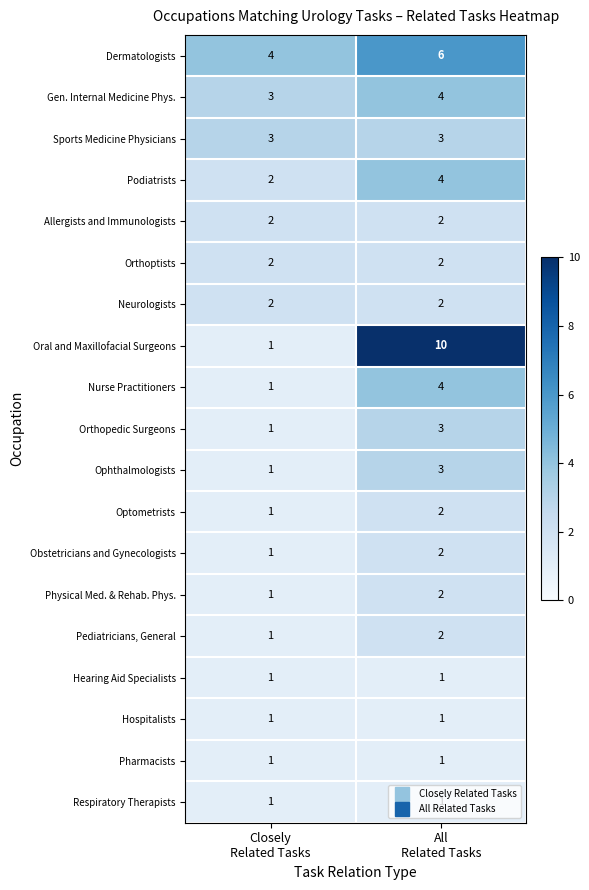

Which series has the largest total across all categories?

Oral and Maxillofacial Surgeons